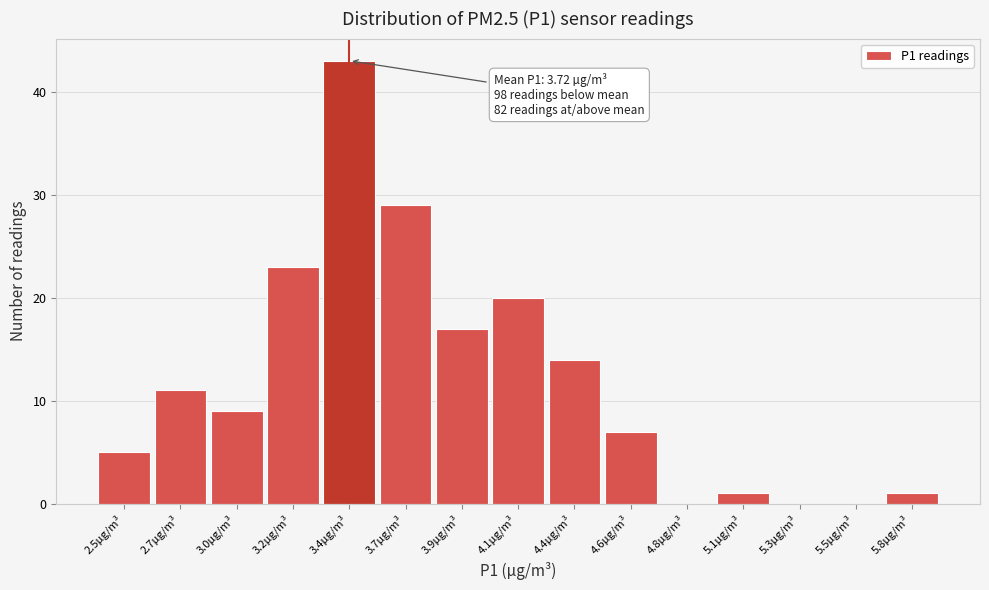

Reading right to left, list all the values displayed in this chart.

5.8µg/m³=1	5.5µg/m³=0	5.3µg/m³=0	5.1µg/m³=1	4.8µg/m³=0	4.6µg/m³=7	4.4µg/m³=14	4.1µg/m³=20	3.9µg/m³=17	3.7µg/m³=29	3.4µg/m³=43	3.2µg/m³=23	3.0µg/m³=9	2.7µg/m³=11	2.5µg/m³=5